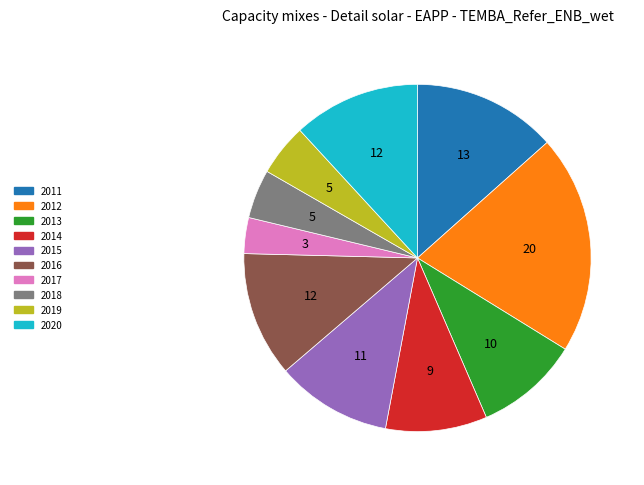

What is the smallest slice in the pie chart?

2017